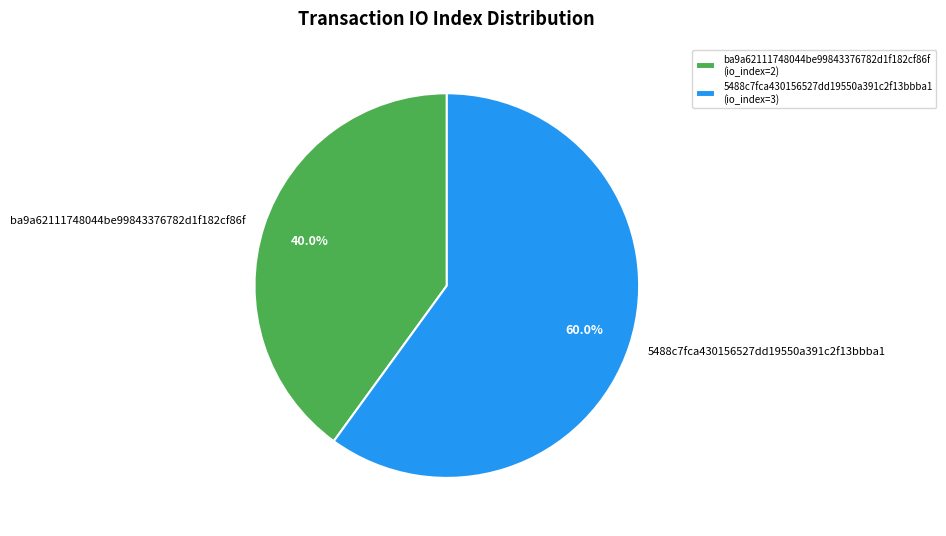

How much of the chart is everything except 5488c7fca430156527dd19550a391c2f13bbba1?

40.0%